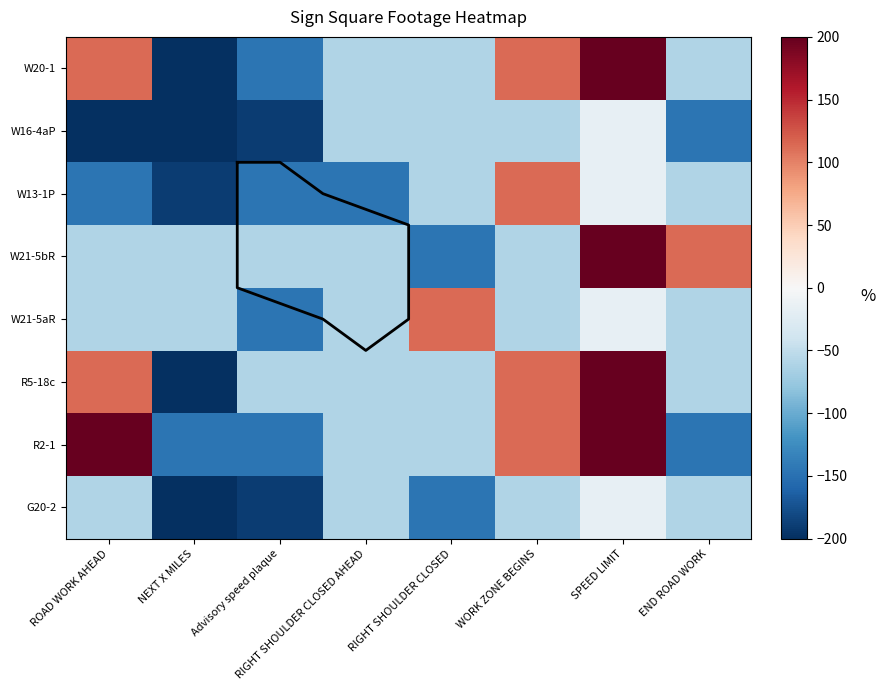

What is the minimum value for W13-1P?

-189.2